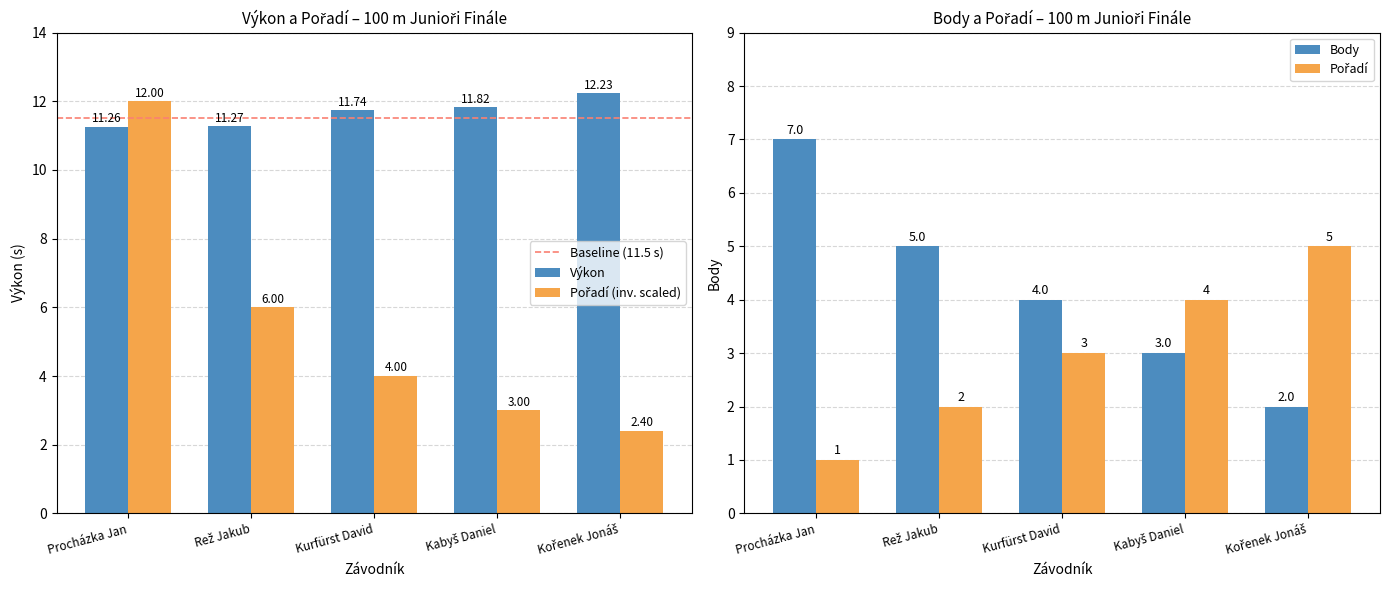

Which series has the largest range (max minus min)?

Body